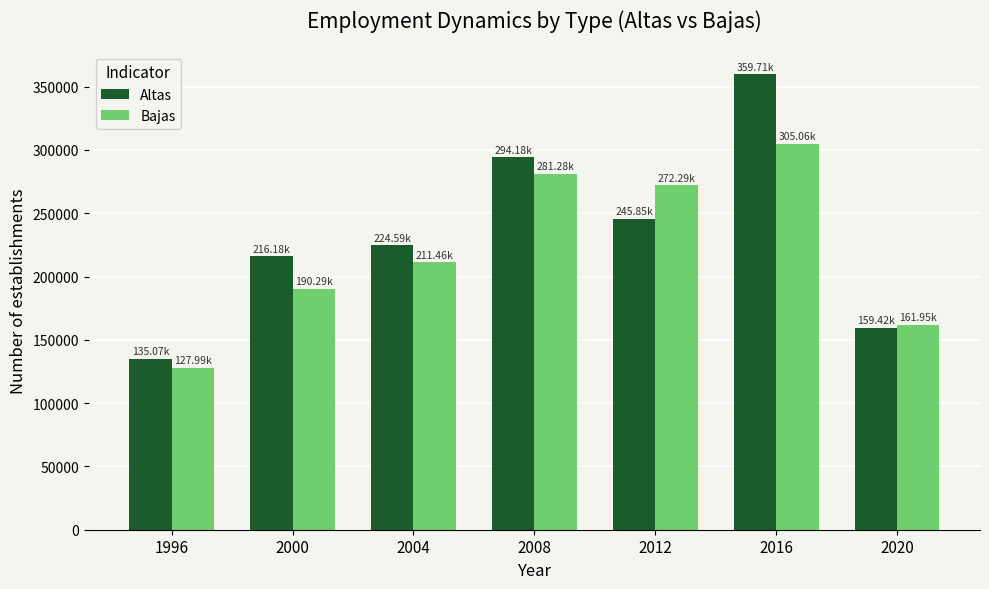

Read the Altas value at 1996.

135070.9